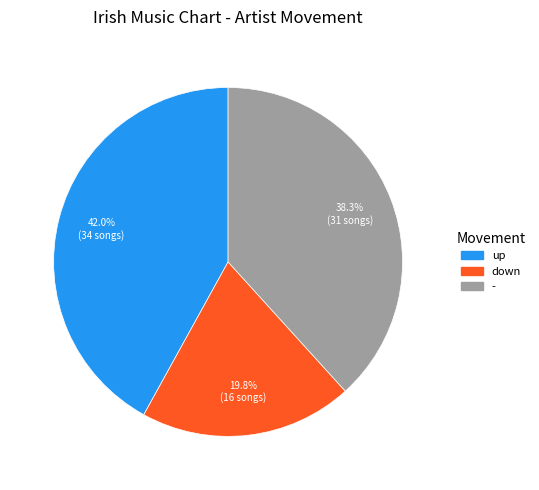

How many segments does this pie chart have?

3